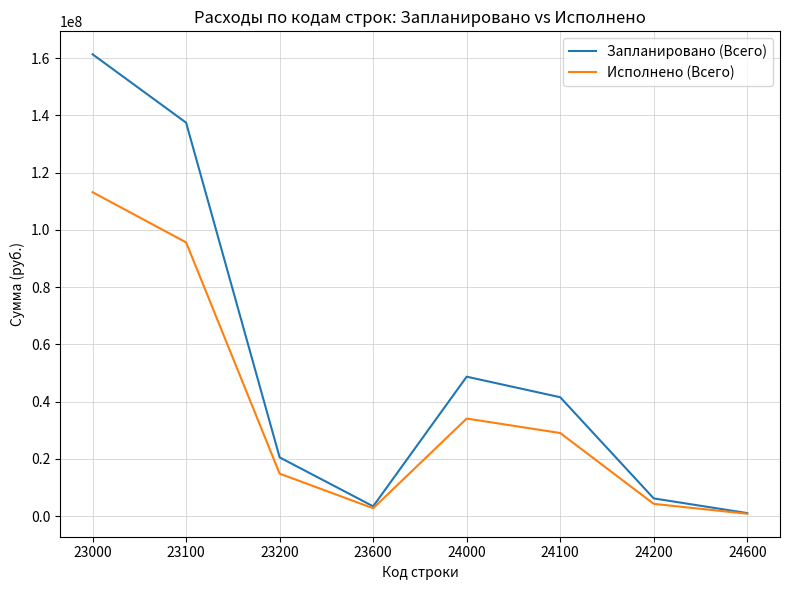

At which category does Запланировано (Всего) reach its first local peak?

24000